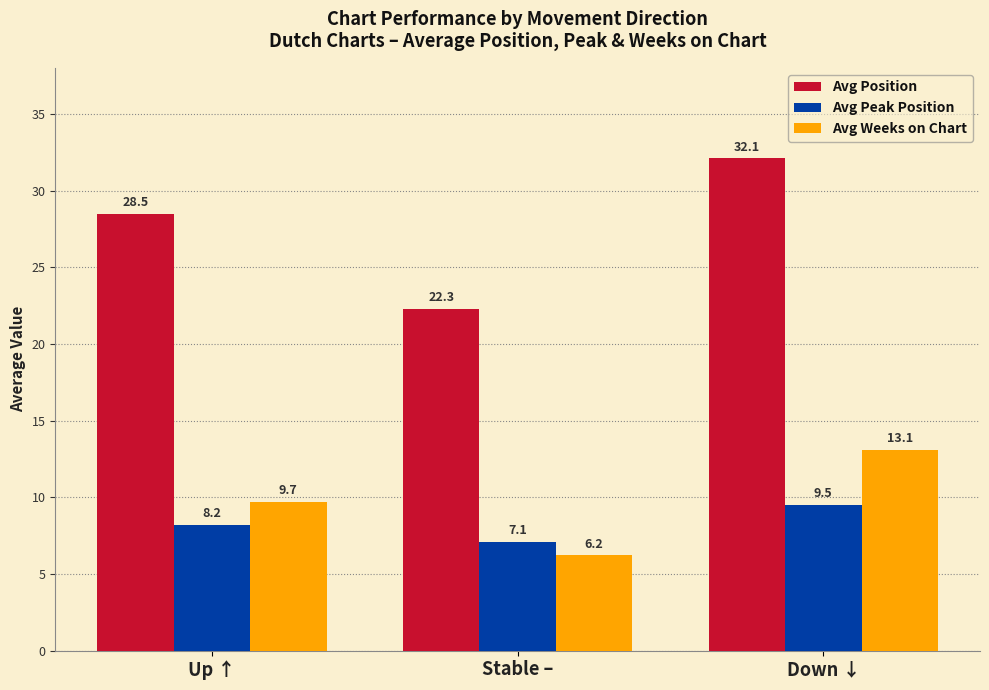

Reading left to right, list all the values displayed in this chart.

Avg Position: 28.5	22.3	32.1
Avg Peak Position: 8.2	7.1	9.5
Avg Weeks on Chart: 9.7	6.2	13.1